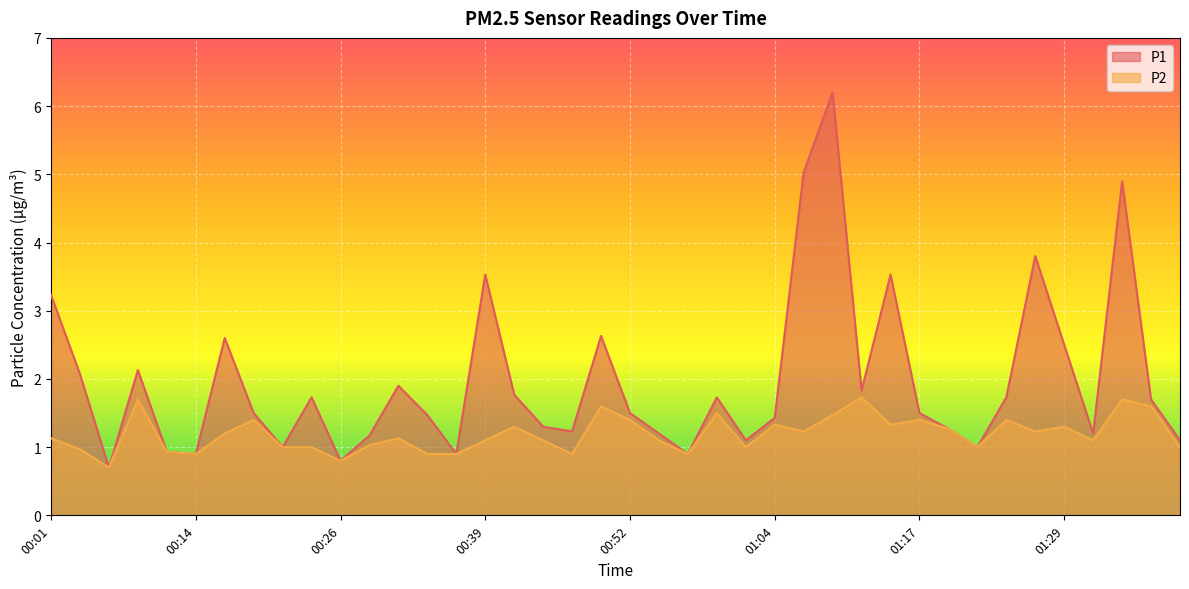

Does the chart display data point markers on the line(s)?

No